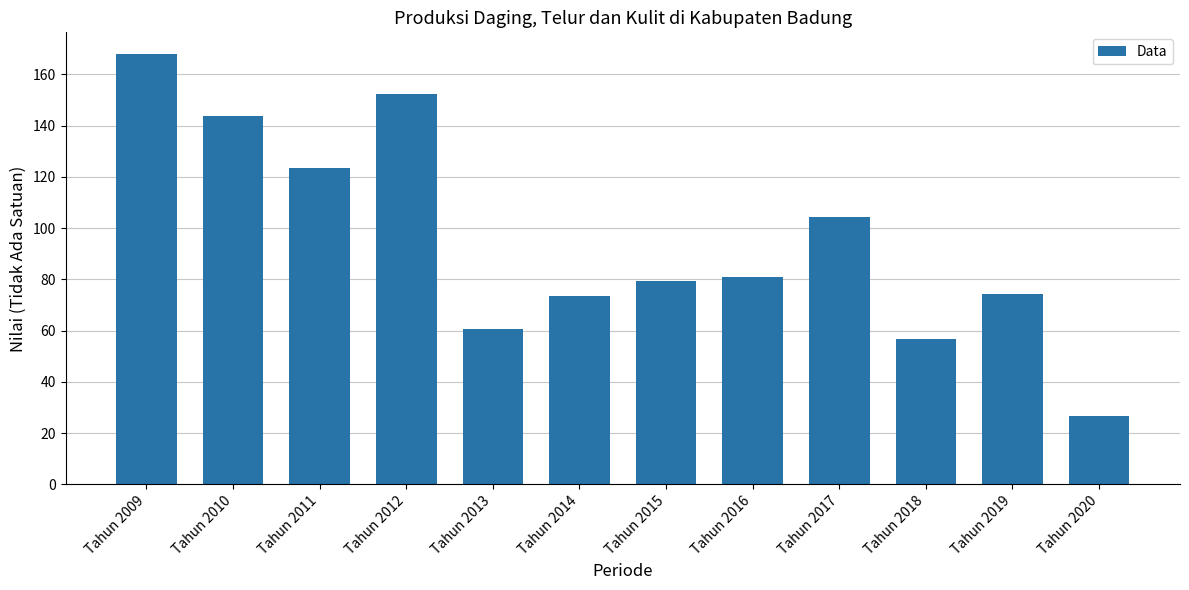

Which label corresponds to the largest value in the chart?

Tahun 2009